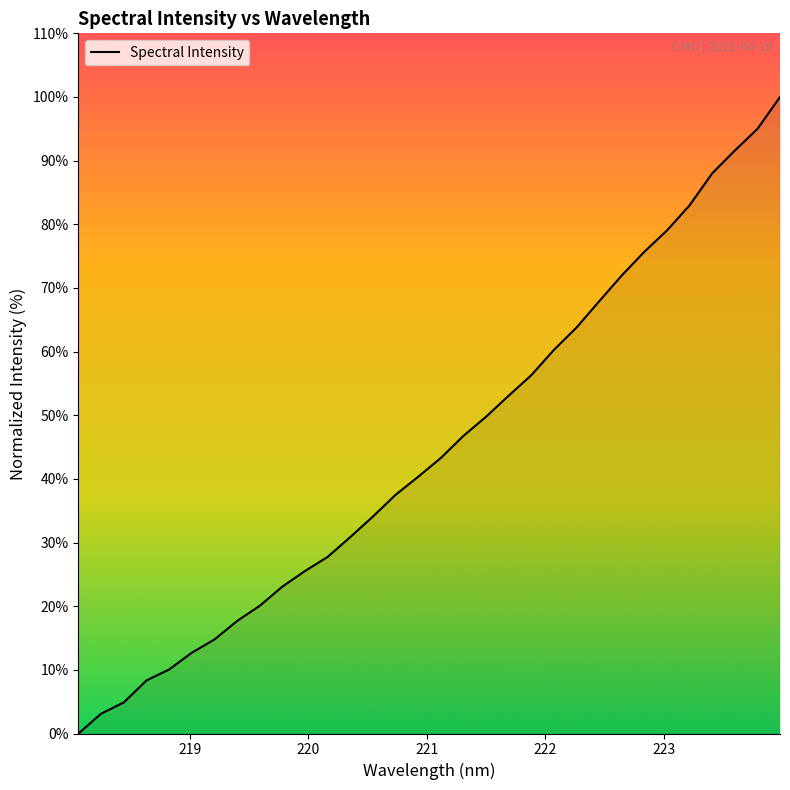

What is the average value?

44.9